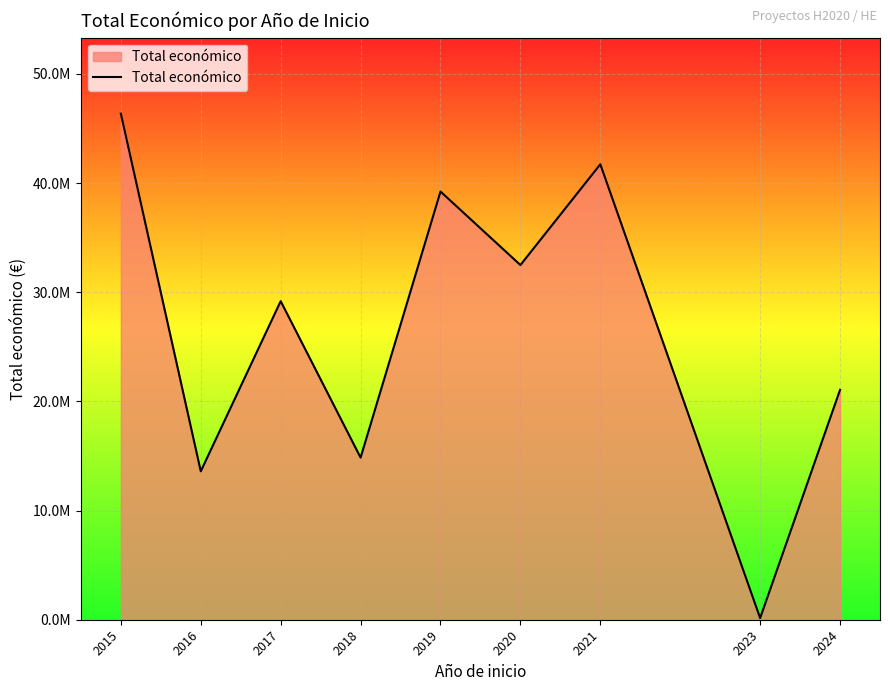

Reading right to left, list all the values displayed in this chart.

2024=21058511	2023=150000	2021=41722772	2020=32492998	2019=39225656	2018=14849469	2017=29182098	2016=13596204	2015=46358403